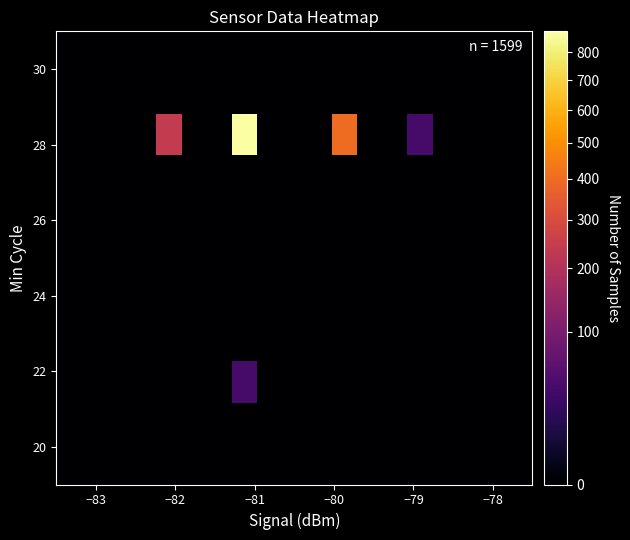

What is the greatest value displayed?

879.8